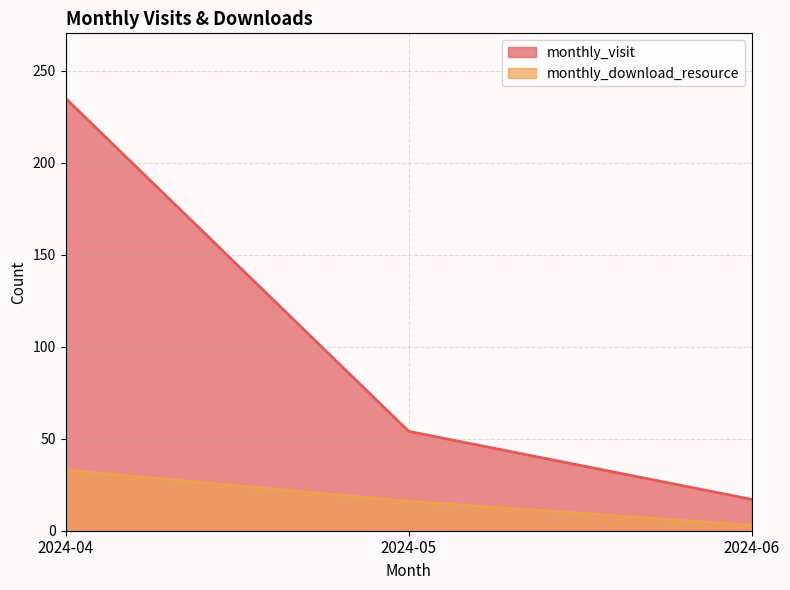

What is the difference between the maximum and second lowest values in the monthly_visit series?

181